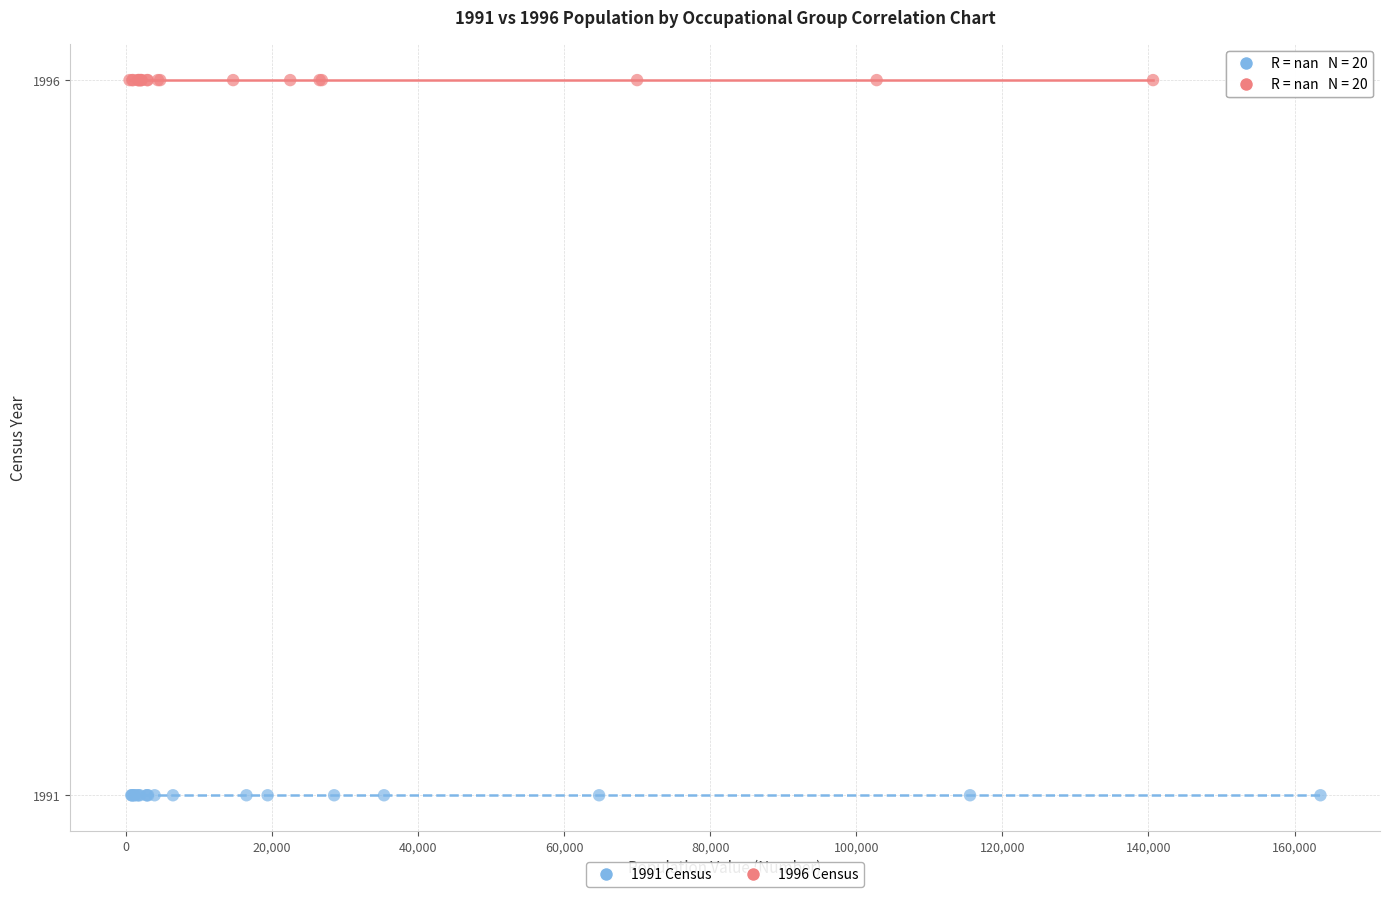

Which series reaches the minimum Y coordinate?

1991 Census